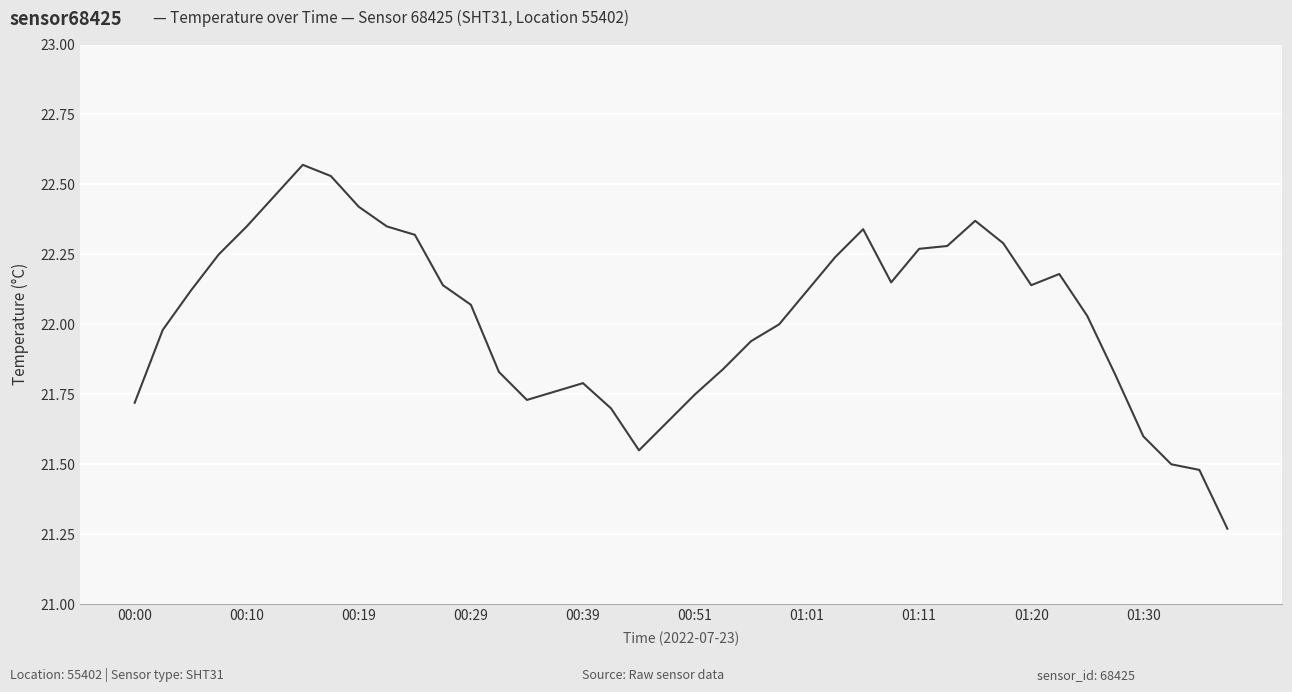

What is the difference between the maximum and minimum values?

1.3